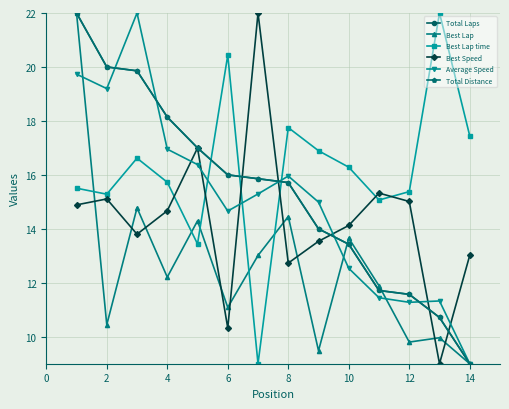

Which label corresponds to the smallest value in the chart?

14